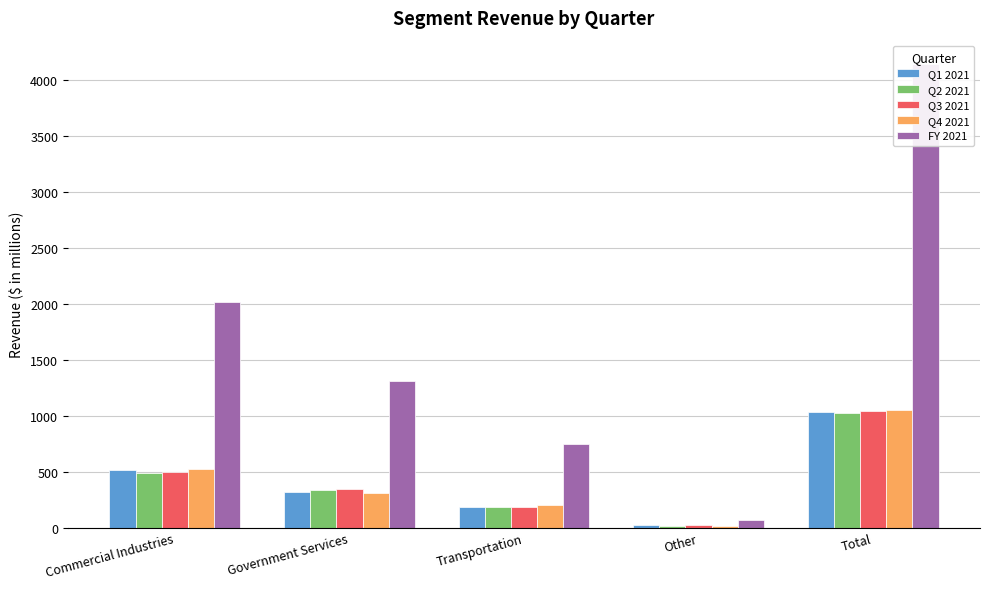

Rank the series at Commercial Industries from highest to lowest value.

FY 2021, Q4 2021, Q1 2021, Q3 2021, Q2 2021